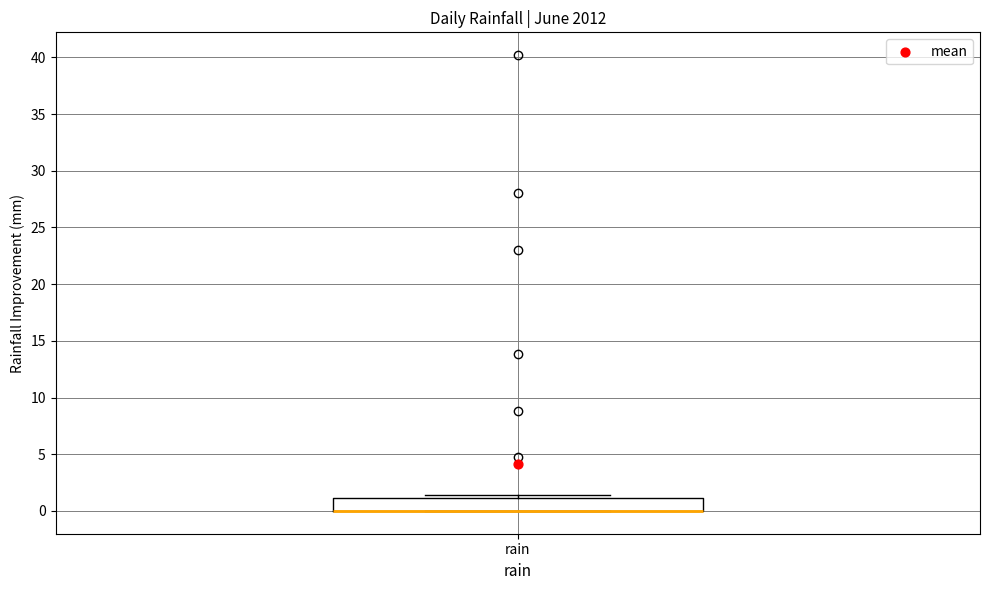

Read this box plot against the y-axis: the position of the median line, the range covered by the box, and the ends of both whiskers. The values are not printed on the chart, so give them approximately, as read against the axis.

median 0.0 (drawn on the box's lower edge), box 0.0 to 1.0, whiskers 0.0 to 1.5